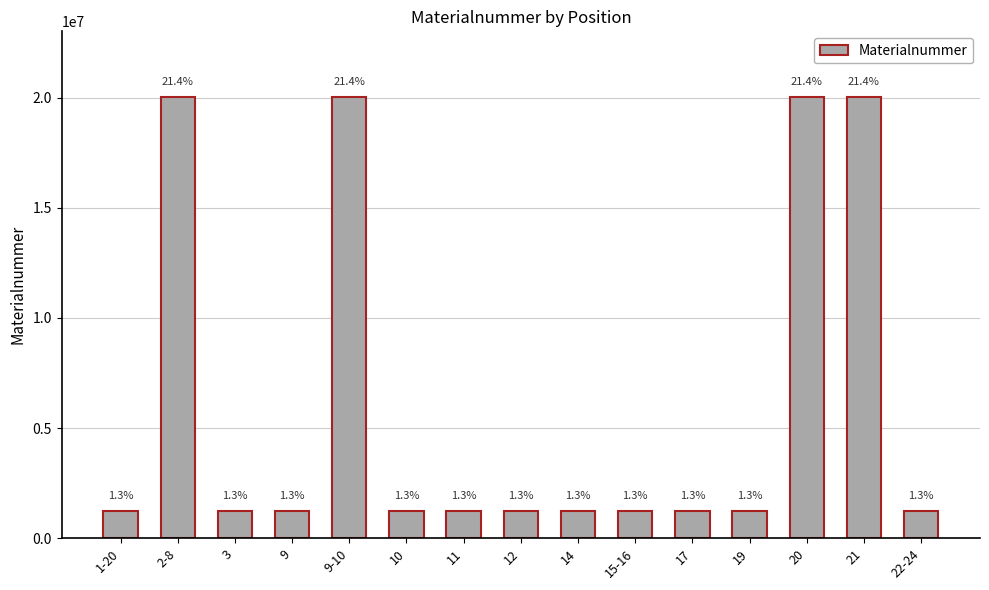

How many bars are there in total?

15